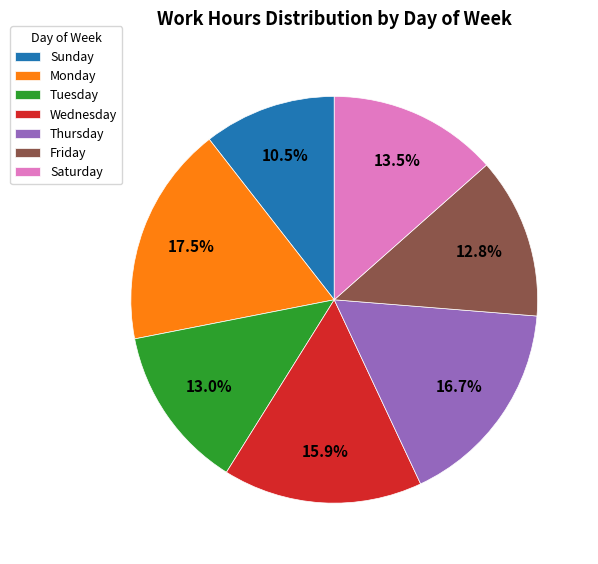

Does Thursday represent more than half of the total?

No